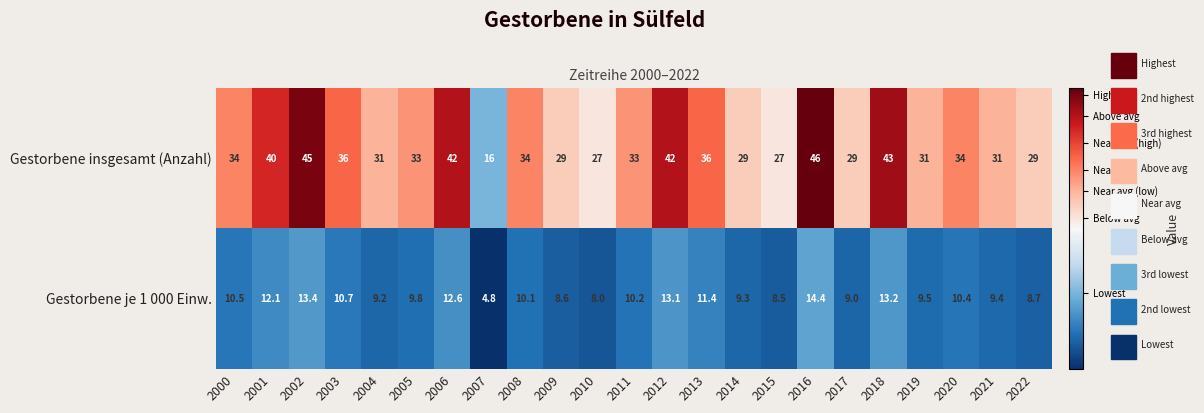

Read the Gestorbene insgesamt (Anzahl) value at 2008.

34.0